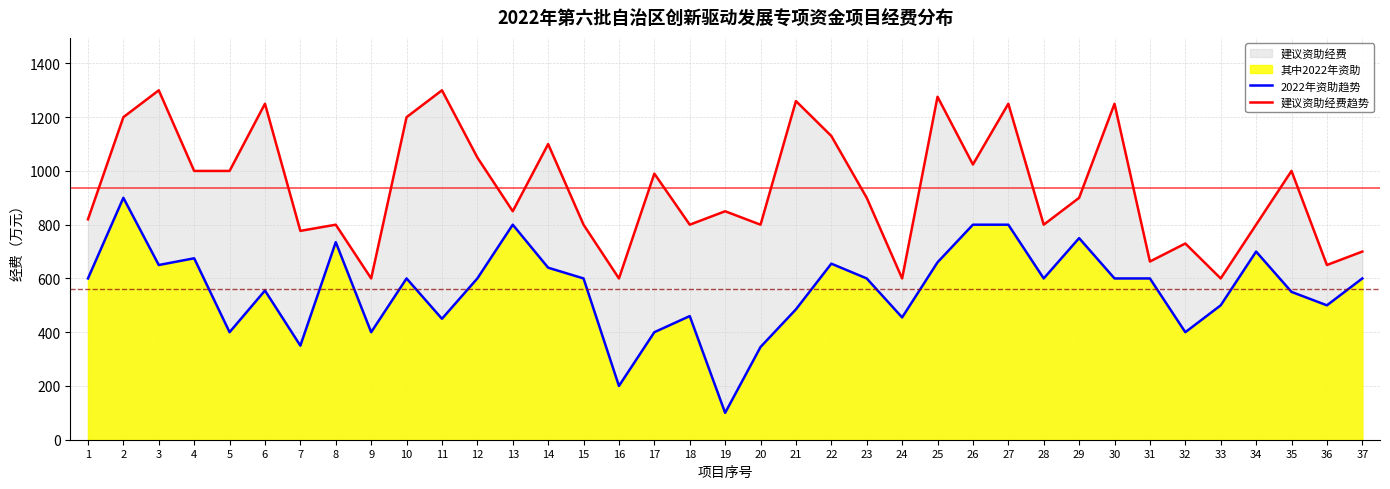

True or false: 2022年资助趋势 has more than 2 points higher than both neighbors.

True